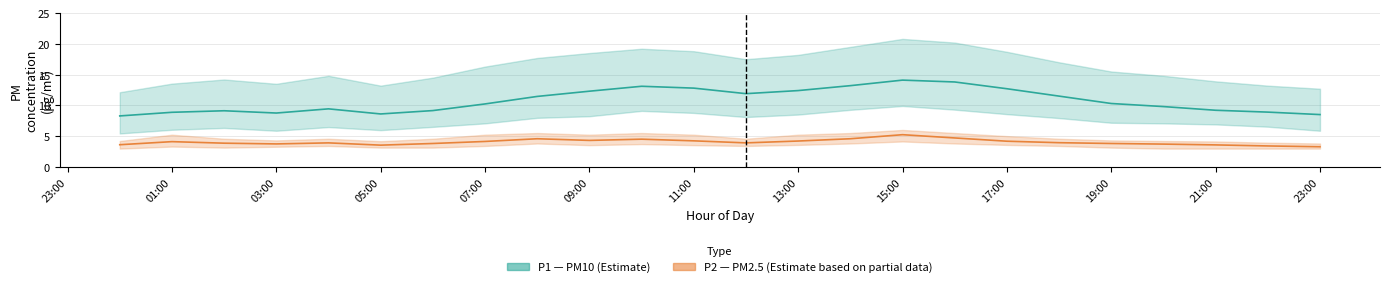

Reading left to right, list all the values displayed in this chart.

P1 (PM10): 8.3	8.9	9.1	8.8	9.4	8.6	9.2	10.2	11.4	12.3	13.1	12.8	11.9	12.4	13.2	14.1	13.8	12.7	11.5	10.3	9.8	9.2	8.9	8.5
P2 (PM2.5): 3.6	4.1	3.9	3.7	3.9	3.5	3.8	4.1	4.6	4.3	4.5	4.2	3.9	4.2	4.6	5.2	4.7	4.2	3.9	3.8	3.7	3.6	3.4	3.3